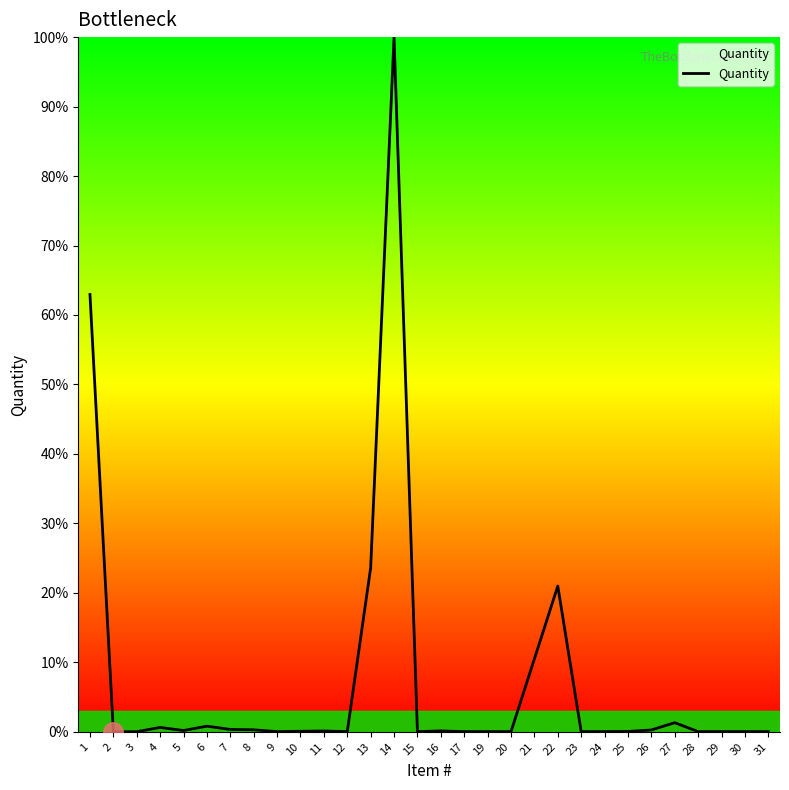

Which label corresponds to the largest value in the chart?

14